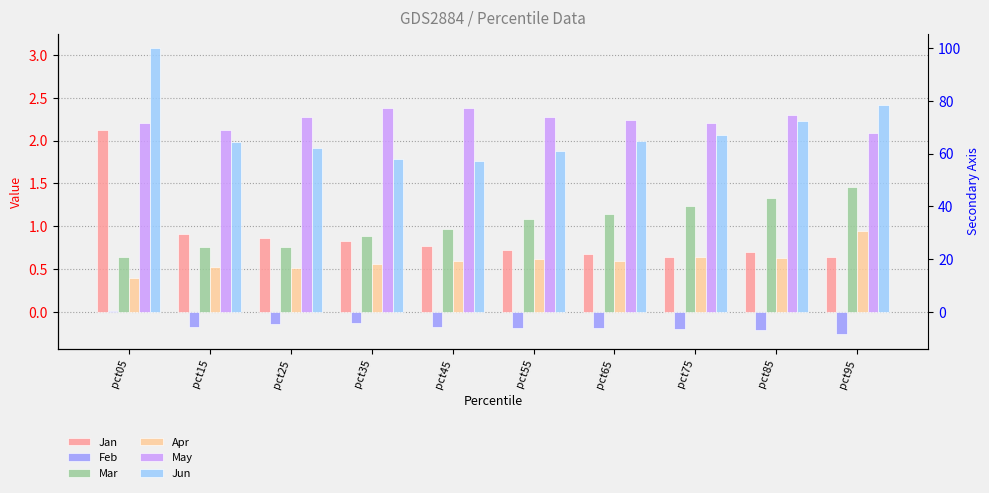

Between pct55 and pct75, which series saw the biggest shift?

Jun